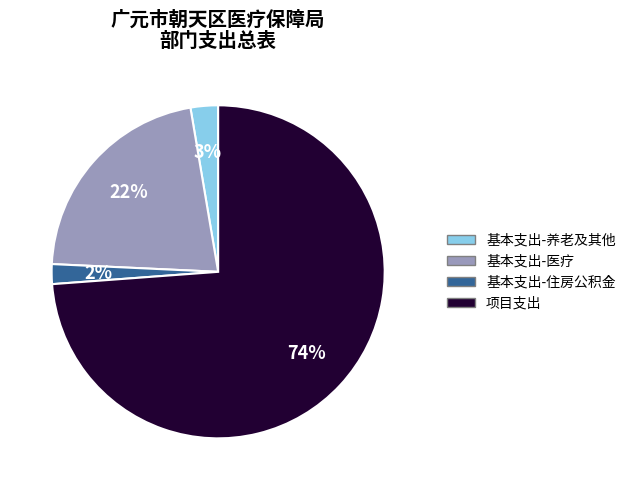

To the nearest percent, what is the average slice percentage?

25%